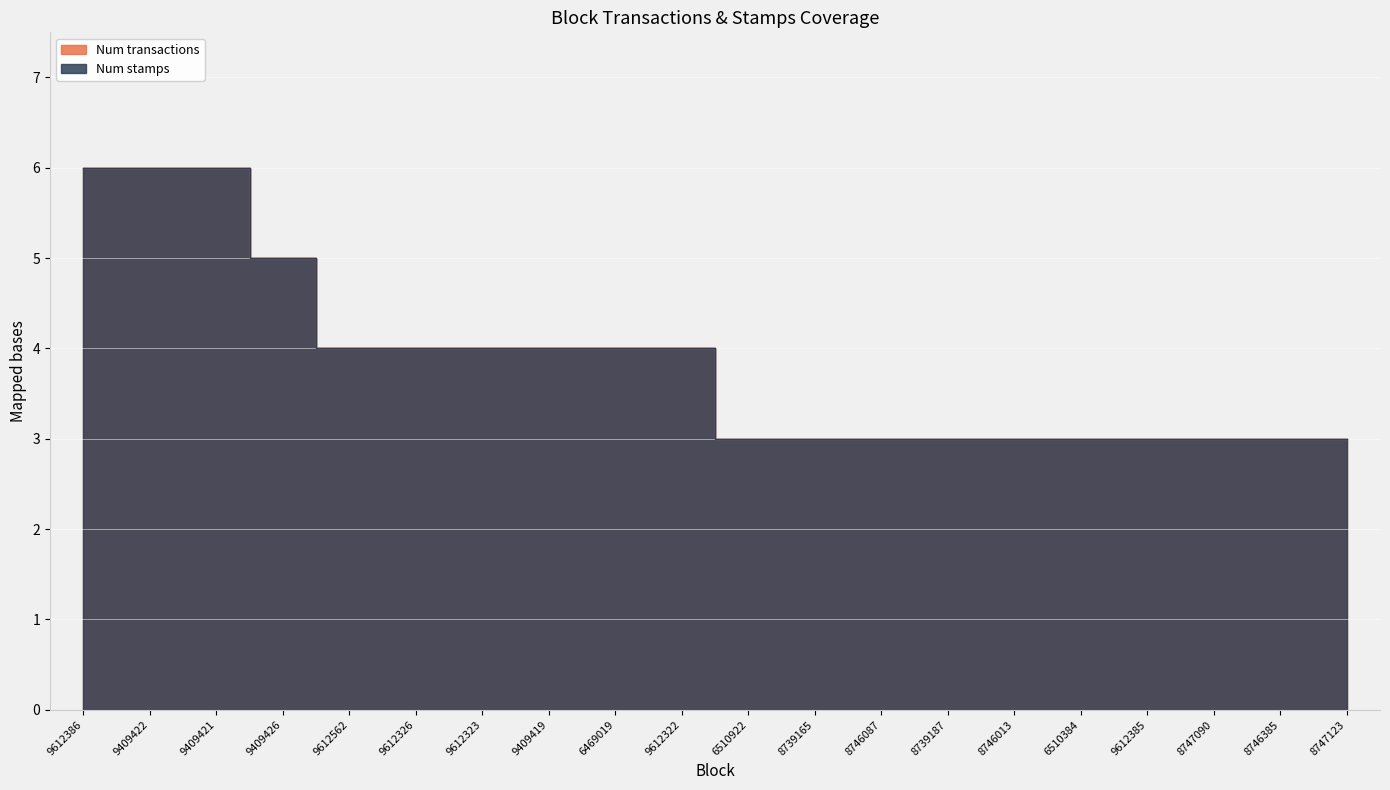

At which label does Num transactions first exceed 4?

9612386